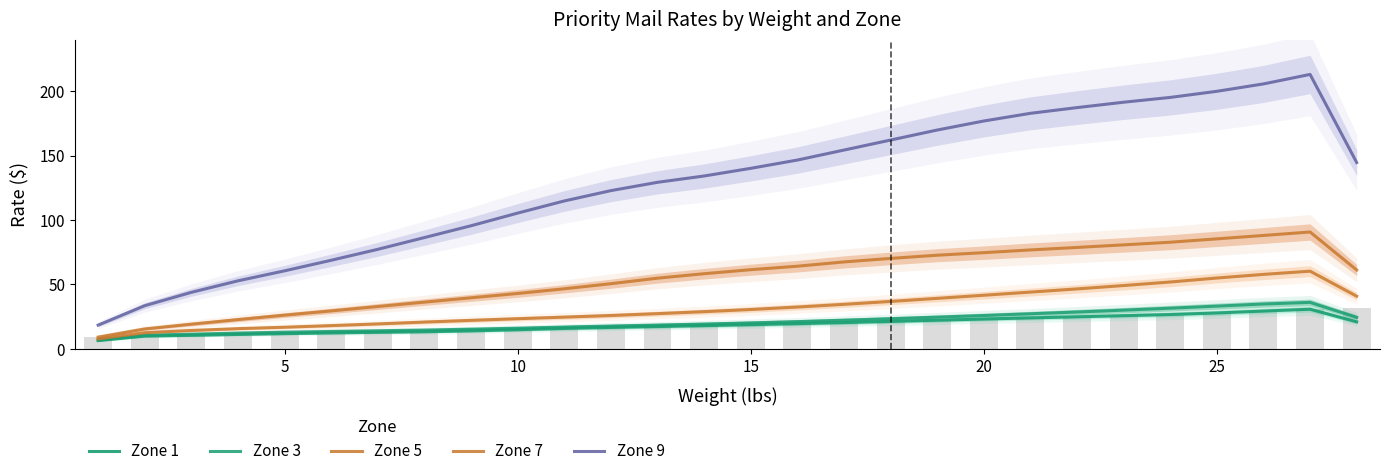

What is the value of the Zone 5 bar at the 24th from the left?

51.8